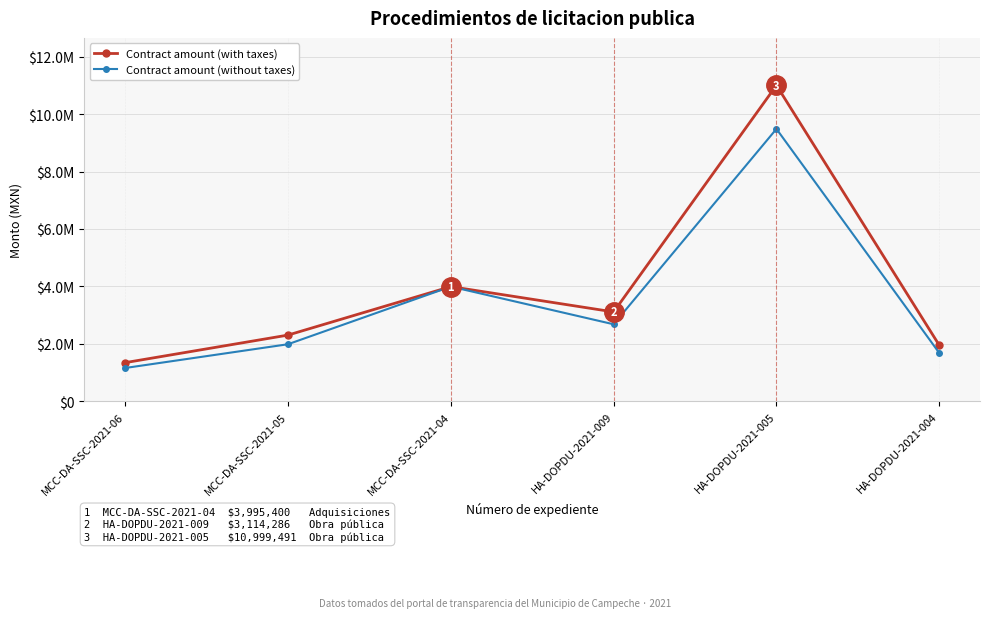

What is the lowest value of the Contract amount (without taxes) series?

1163419.7